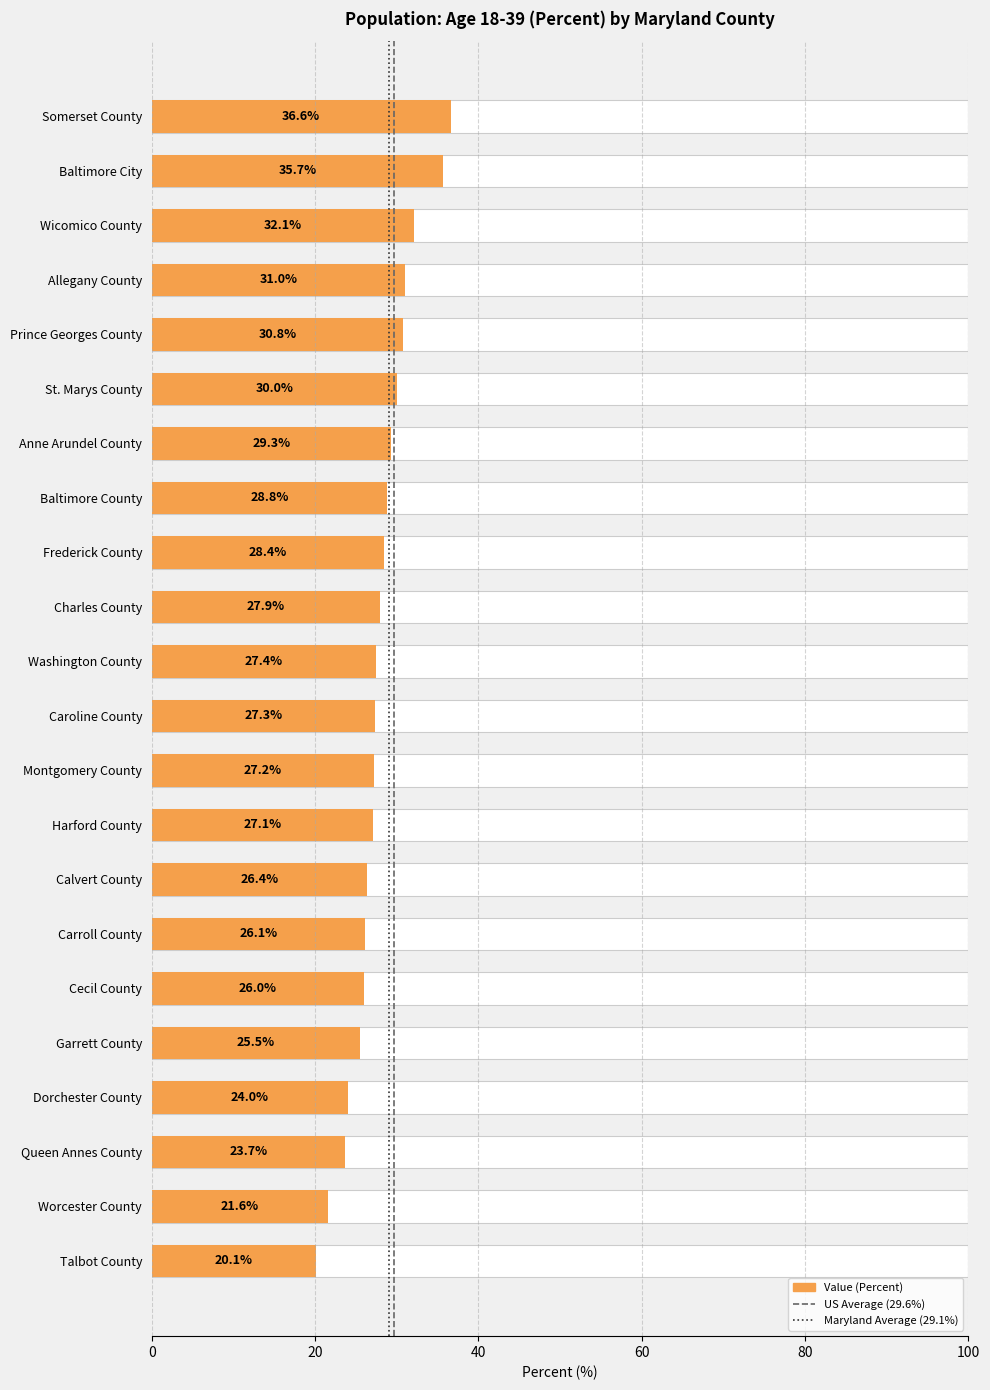

How many series are shown in this chart?

1